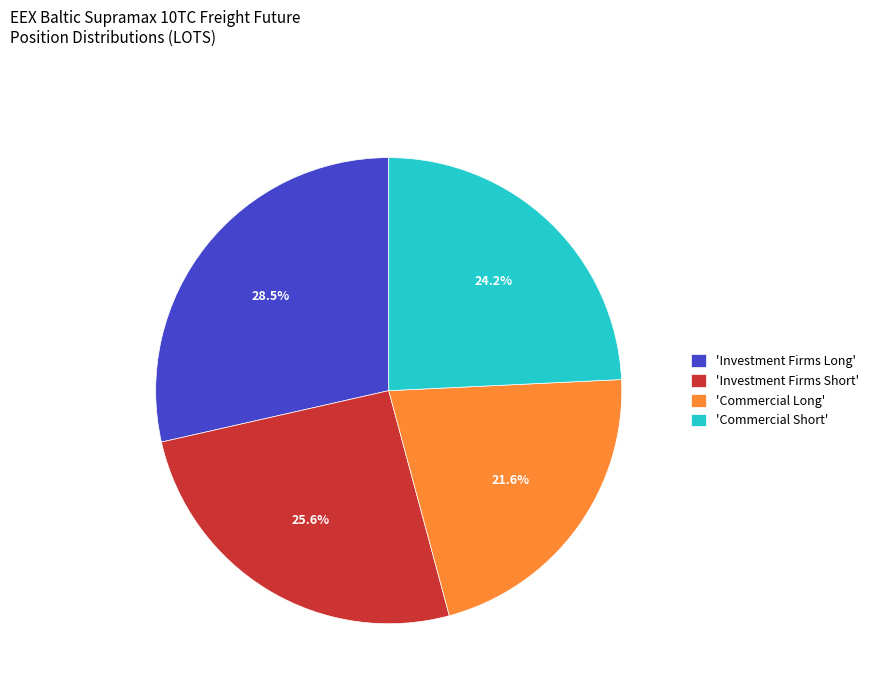

Between 'Commercial Short' and 'Investment Firms Long', which is larger?

'Investment Firms Long'